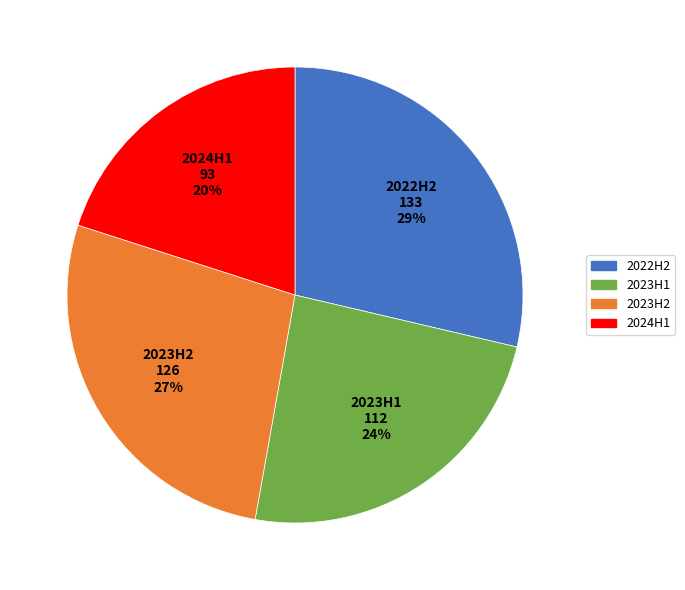

True or false: 2022H2 accounts for 29% of the total.

True